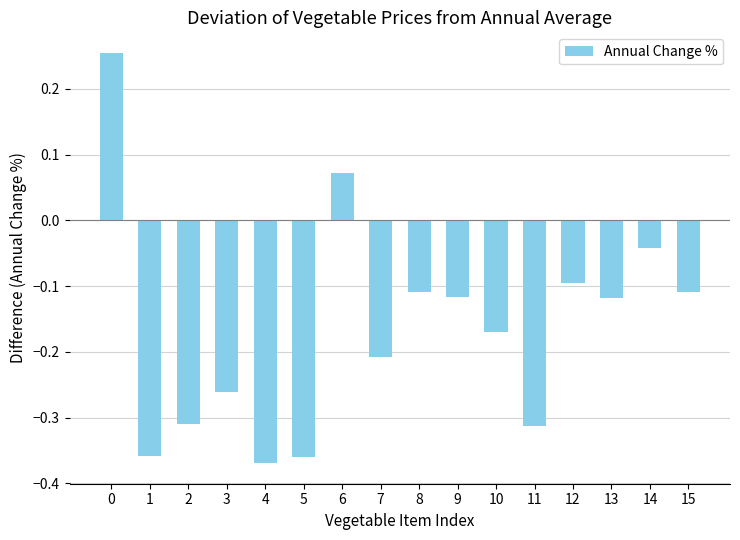

What is the difference between the second highest and second lowest values?

0.4